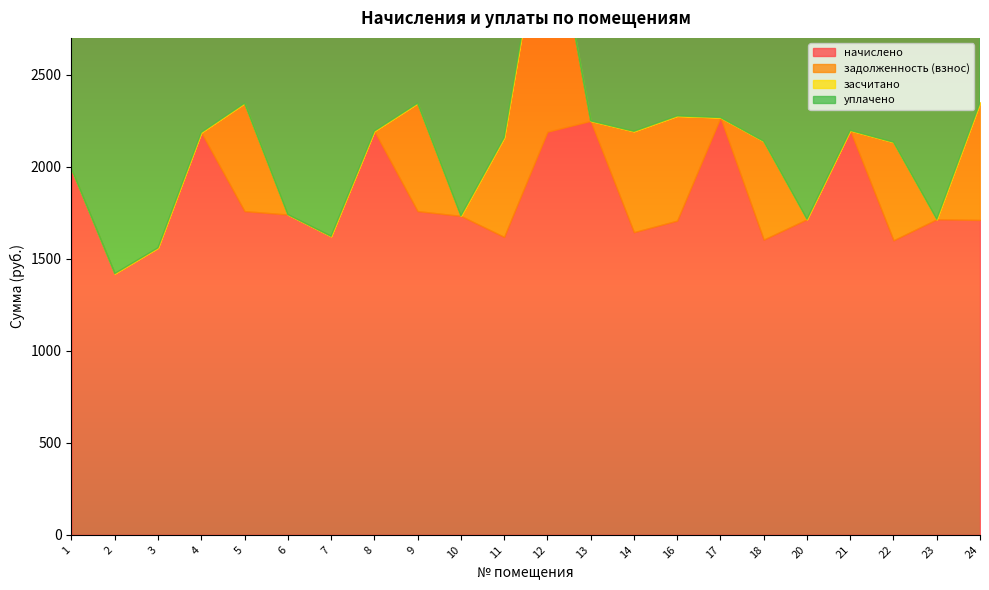

True or false: засчитано has a value of 0.0 at 20.

True